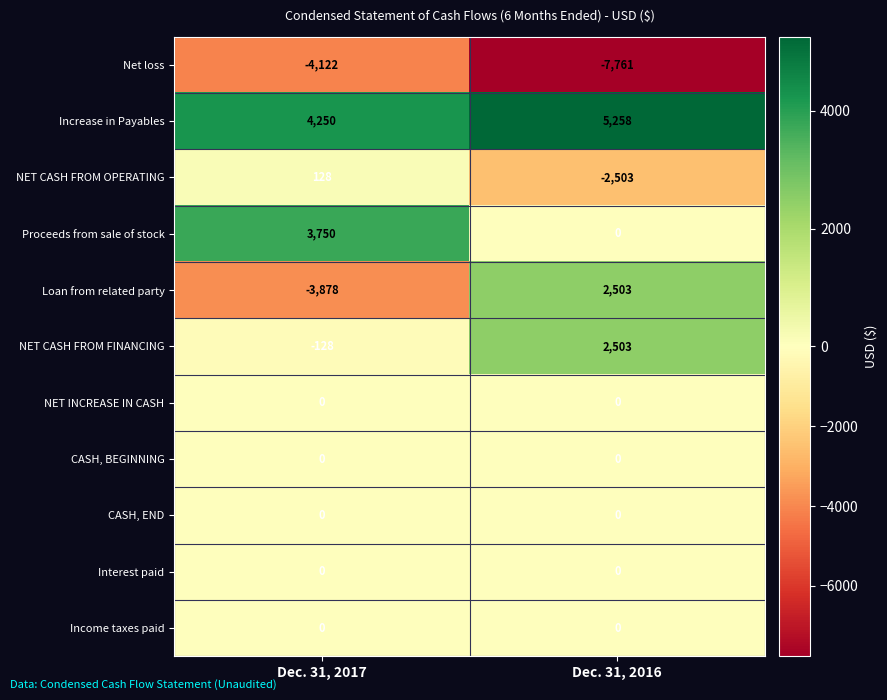

What is the minimum value shown in the chart?

-7761